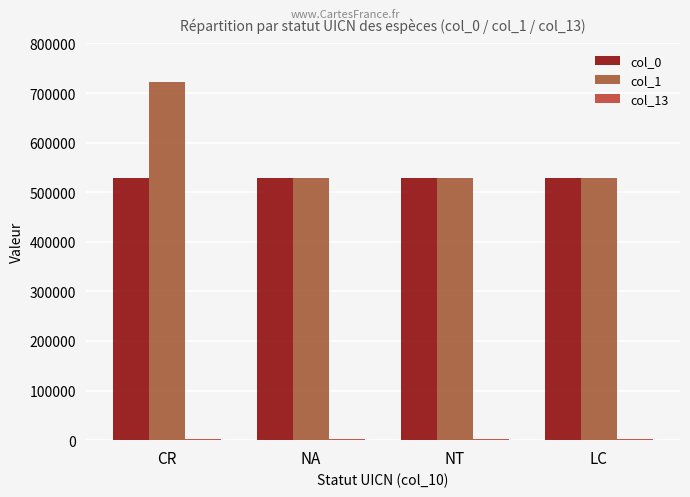

The value of col_0 at NT is 528737. True or false?

True